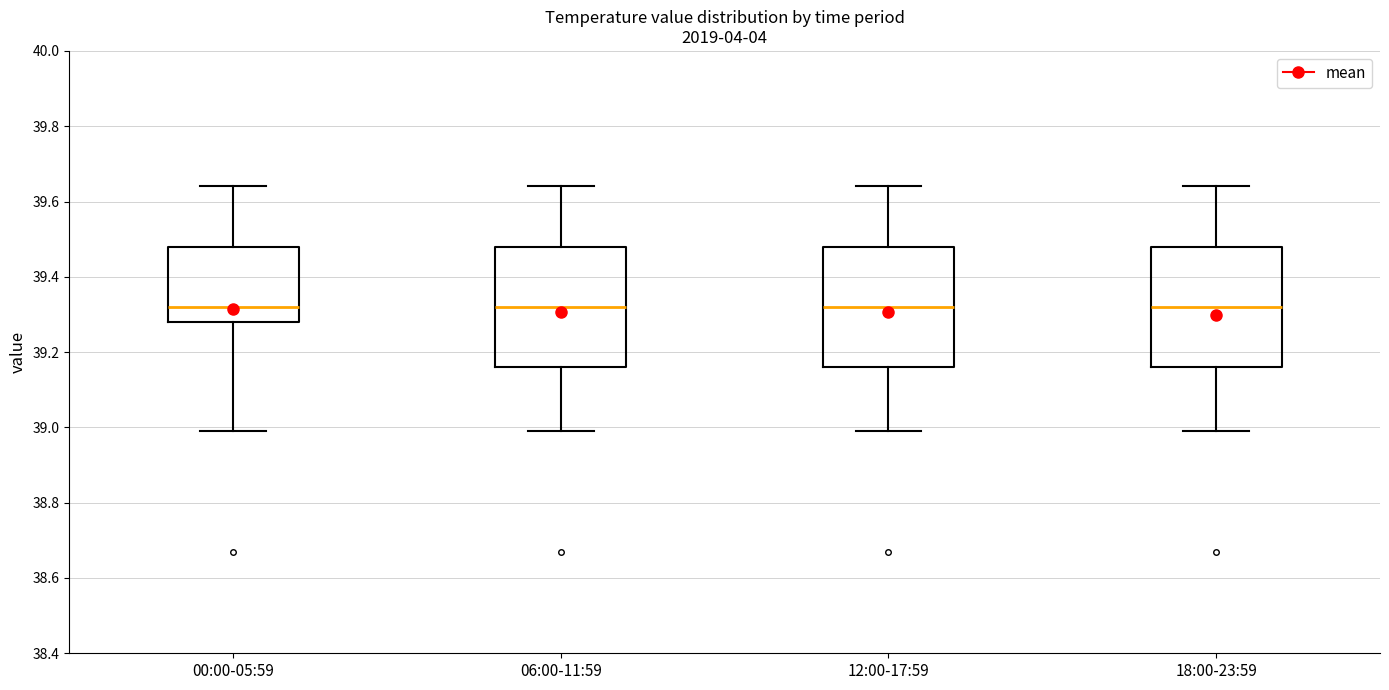

Where does the median line of the box for 18:00-23:59 sit on the y-axis? The values are not printed on the chart, so give them approximately, as read against the axis.

39.32